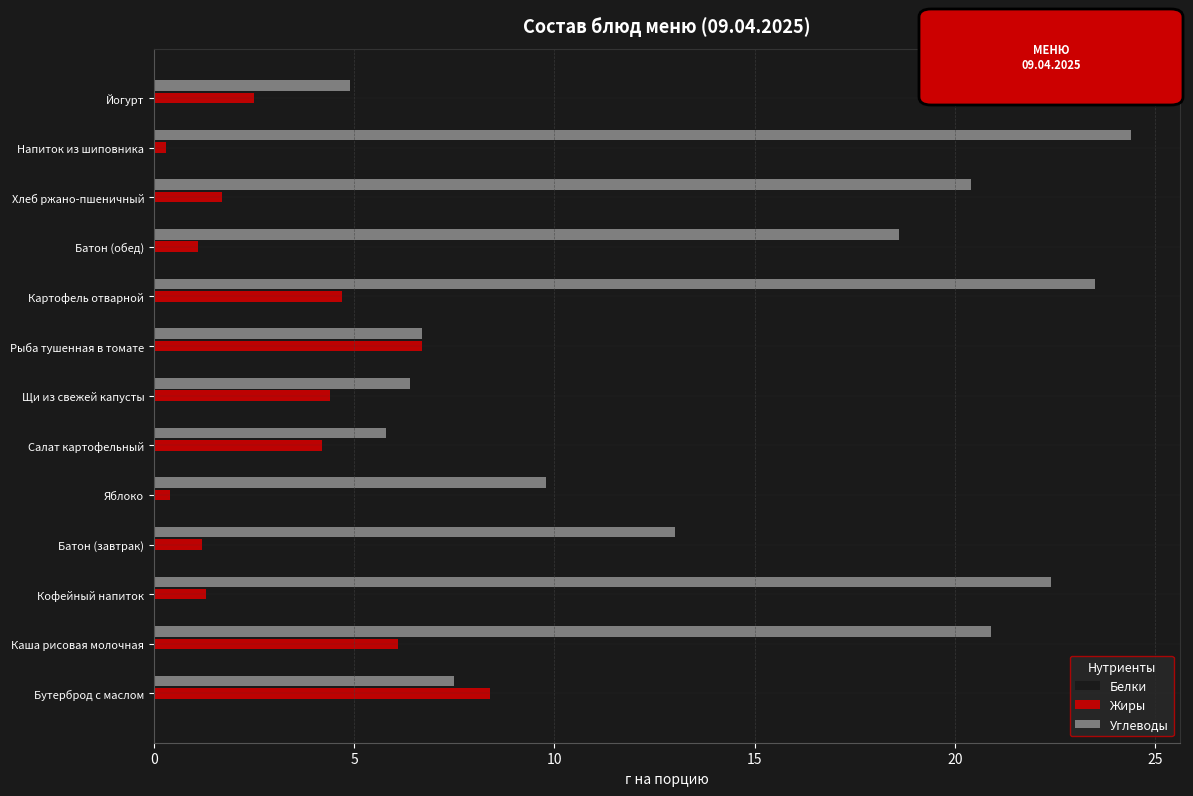

What value does the Жиры series have at Каша рисовая молочная?

6.1